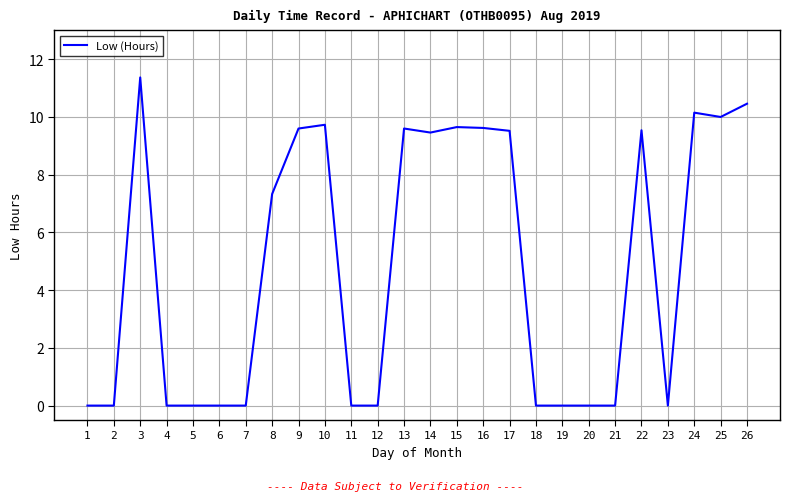

What is the change in value from 3 to 24?

-1.2